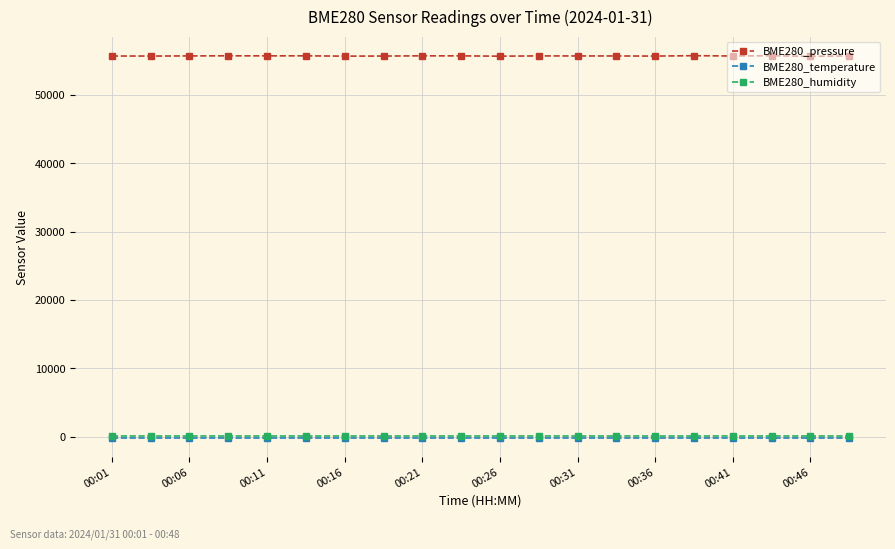

What is the minimum value for BME280_humidity?

100.0